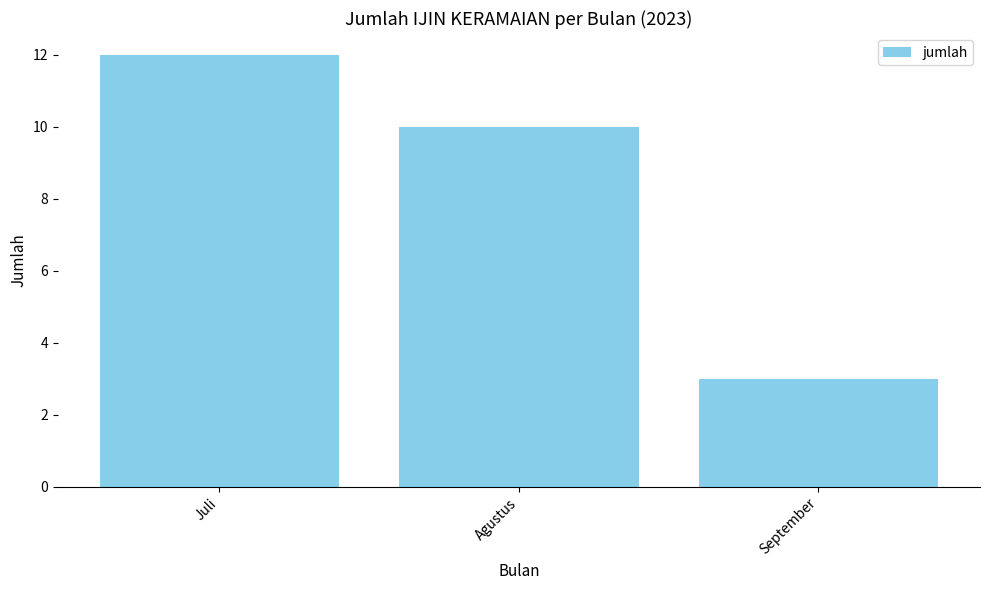

At which label is the value closest to 7?

Agustus